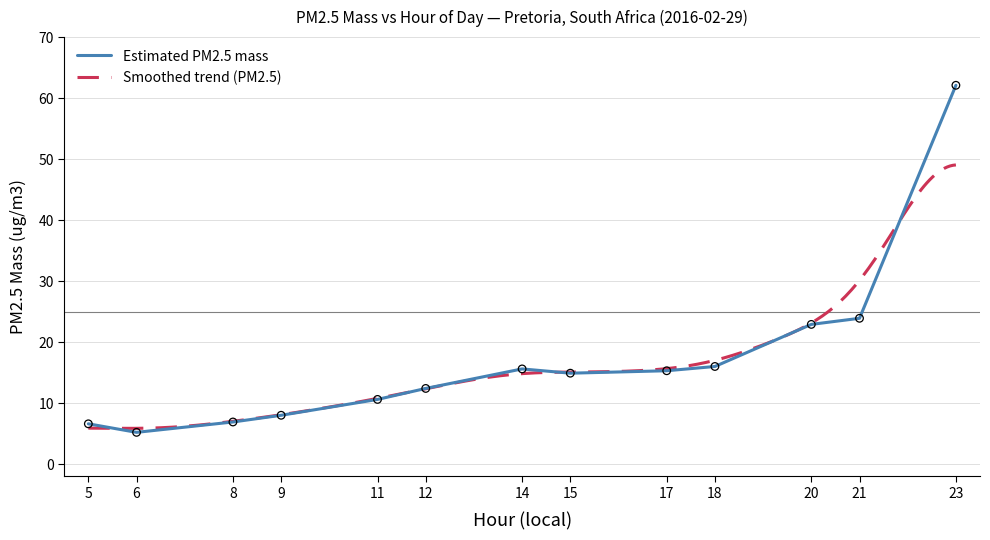

What is the ratio of the value at 6 to the value at 23?

0.1